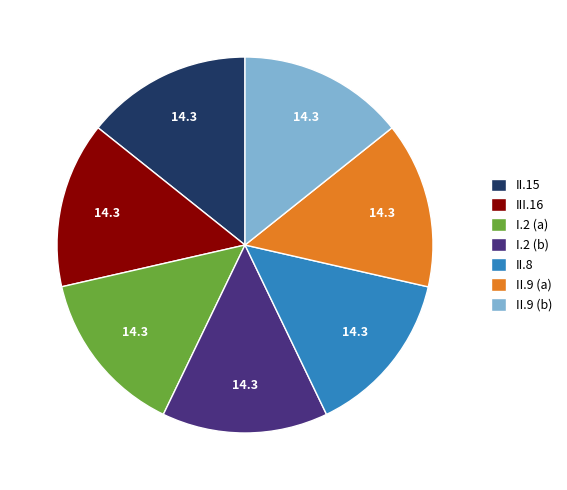

What is the ratio of the value at I.2 (b) to the value at II.8?

1.0